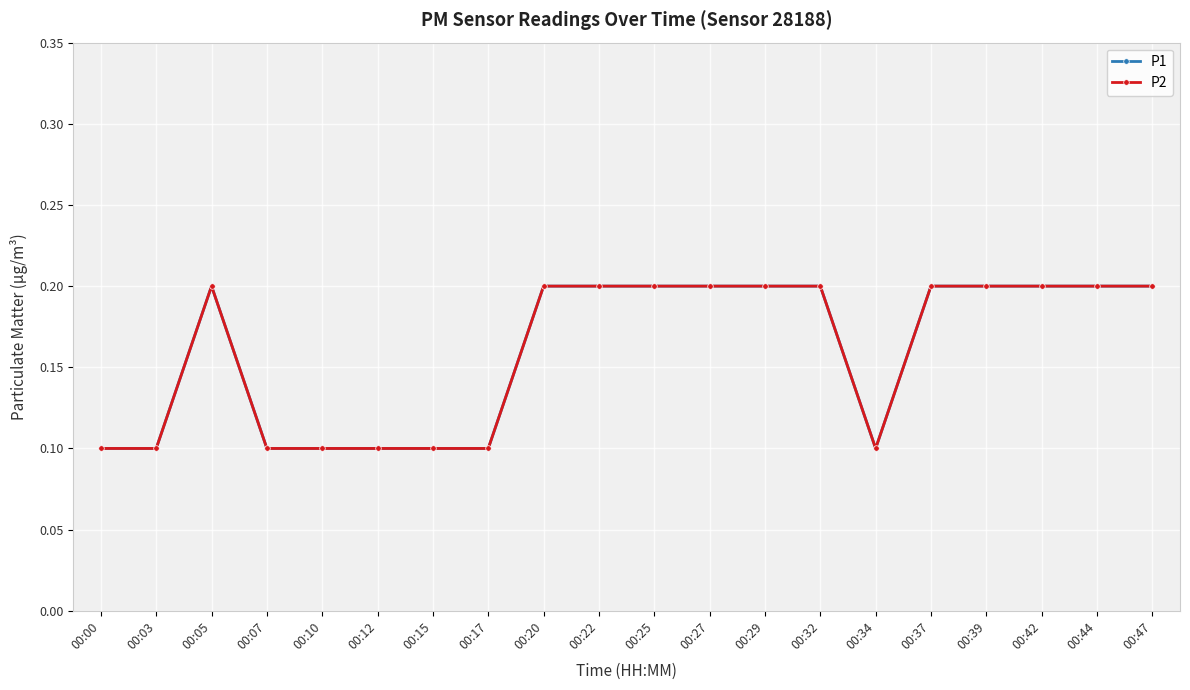

Does the chart have visible grid lines?

Yes